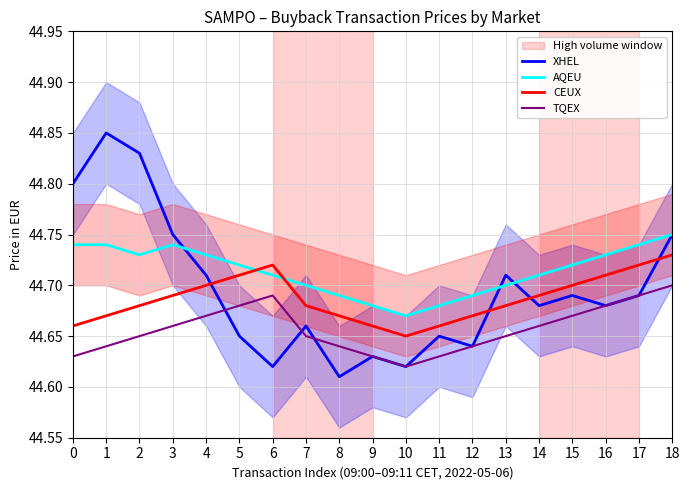

Reading left to right, transcribe all the data shown in this chart.

XHEL: 0=44.8	1=44.9	2=44.8	3=44.8	4=44.7	5=44.6	6=44.6	7=44.7	8=44.6	9=44.6	10=44.6	11=44.6	12=44.6	13=44.7	14=44.7	15=44.7	16=44.7	17=44.7	18=44.8
AQEU: 0=44.7	1=44.7	2=44.7	3=44.7	4=44.7	5=44.7	6=44.7	7=44.7	8=44.7	9=44.7	10=44.7	11=44.7	12=44.7	13=44.7	14=44.7	15=44.7	16=44.7	17=44.7	18=44.8
CEUX: 0=44.7	1=44.7	2=44.7	3=44.7	4=44.7	5=44.7	6=44.7	7=44.7	8=44.7	9=44.7	10=44.6	11=44.7	12=44.7	13=44.7	14=44.7	15=44.7	16=44.7	17=44.7	18=44.7
TQEX: 0=44.6	1=44.6	2=44.6	3=44.7	4=44.7	5=44.7	6=44.7	7=44.6	8=44.6	9=44.6	10=44.6	11=44.6	12=44.6	13=44.6	14=44.7	15=44.7	16=44.7	17=44.7	18=44.7